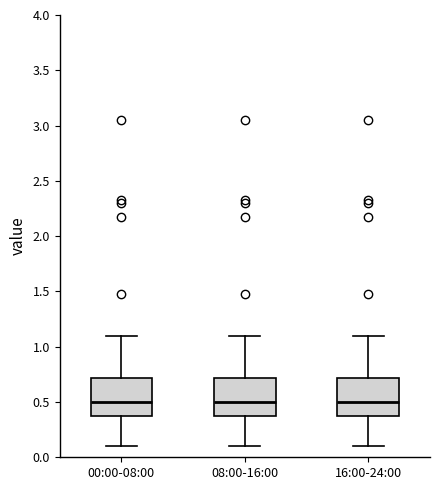

Reading left to right, read every box against the y-axis: the position of its median line, the range the box covers, and the ends of its whiskers. The values are not printed on the chart, so give them approximately, as read against the axis.

00:00-08:00: median 0.50, box 0.35 to 0.70, whiskers 0.10 to 1.10
08:00-16:00: median 0.50, box 0.35 to 0.70, whiskers 0.10 to 1.10
16:00-24:00: median 0.50, box 0.35 to 0.70, whiskers 0.10 to 1.10